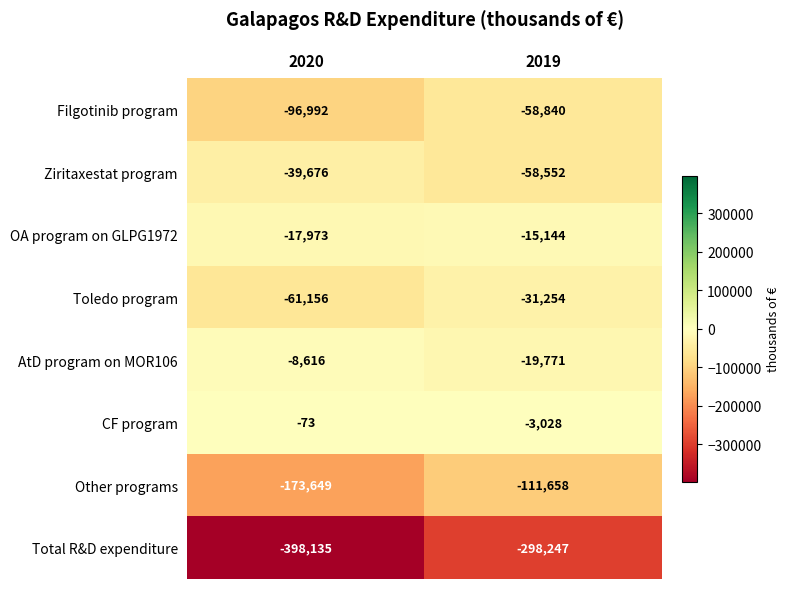

What is the difference between the maximum and minimum values in the Filgotinib program series?

38152